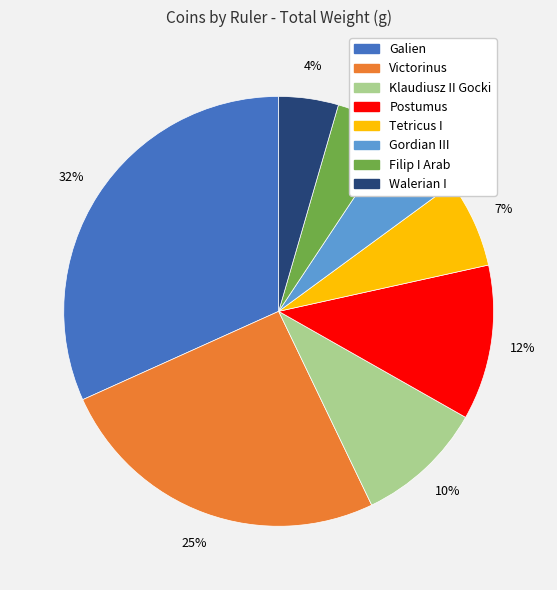

To the nearest percent, what portion does Walerian I represent?

4%